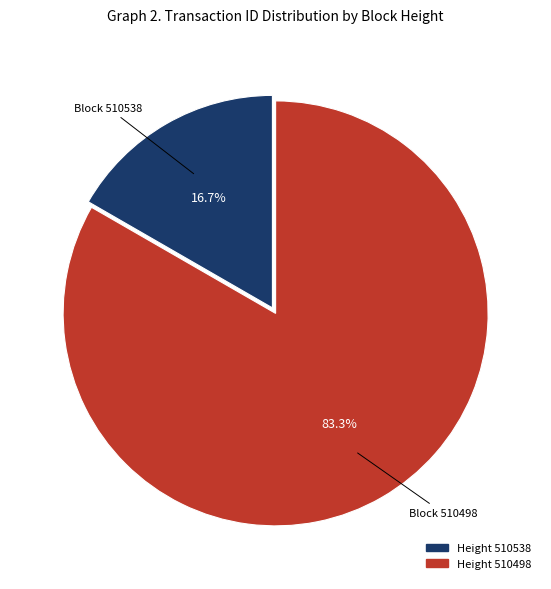

Does any single category account for the majority?

Yes